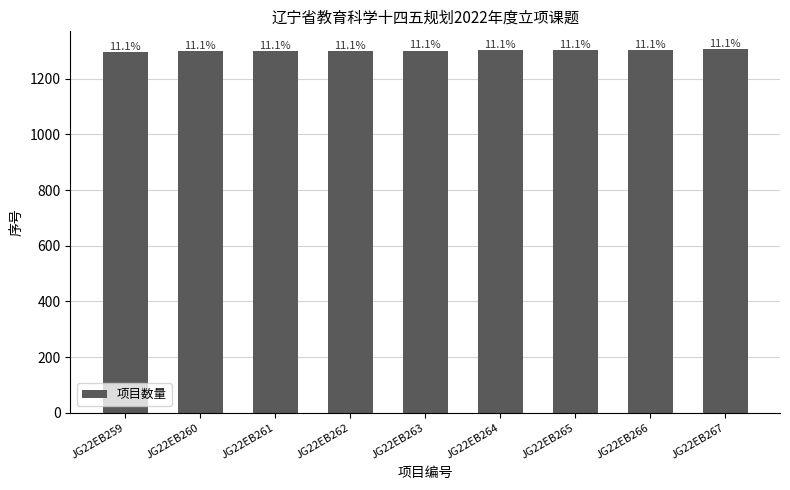

At which label is the value closest to 1301?

JG22EB263